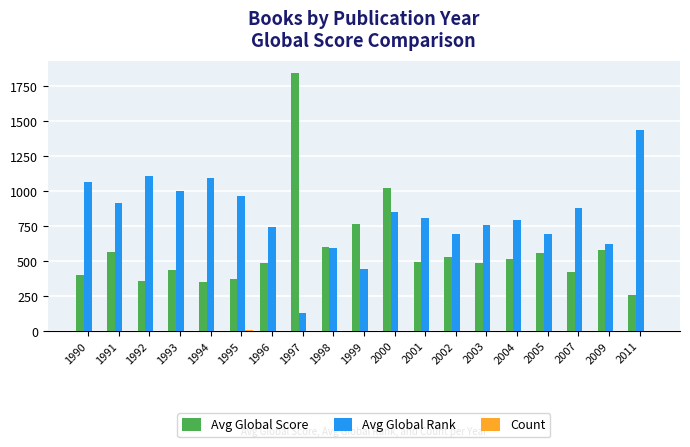

What is the maximum value shown in the chart?

1841